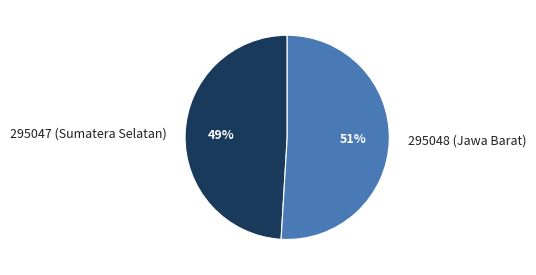

Rank the categories by value from highest to lowest.

295048 (Jawa Barat), 295047 (Sumatera Selatan)